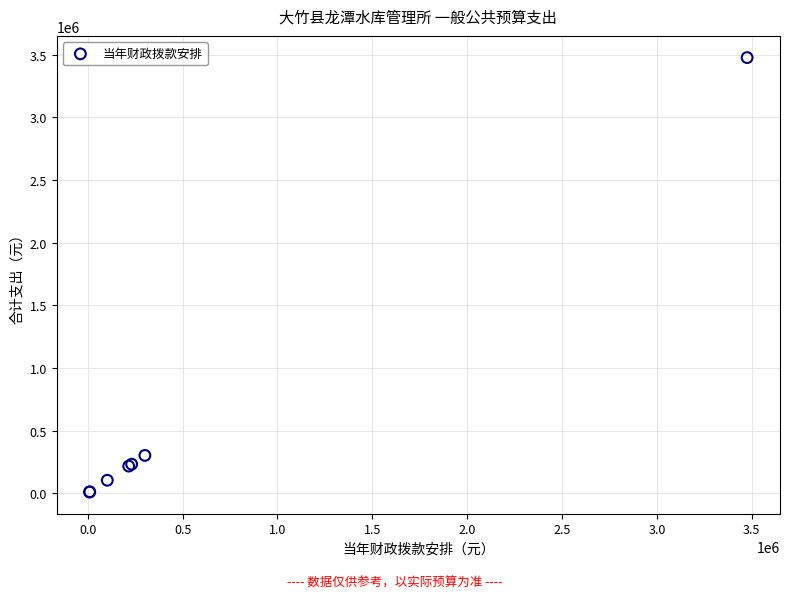

What Y value in the scatter plot is closest to 1742433?

301399.0